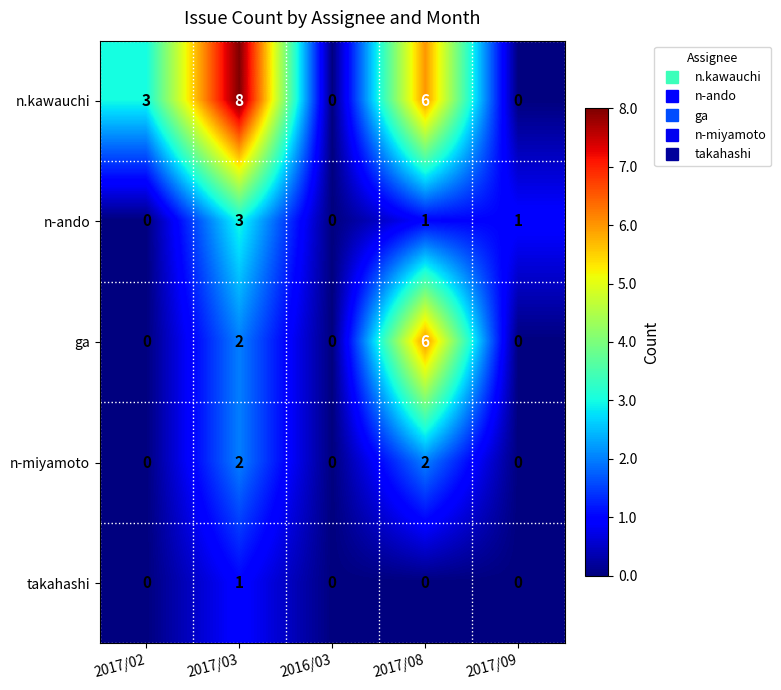

How many data points does each series have?

5